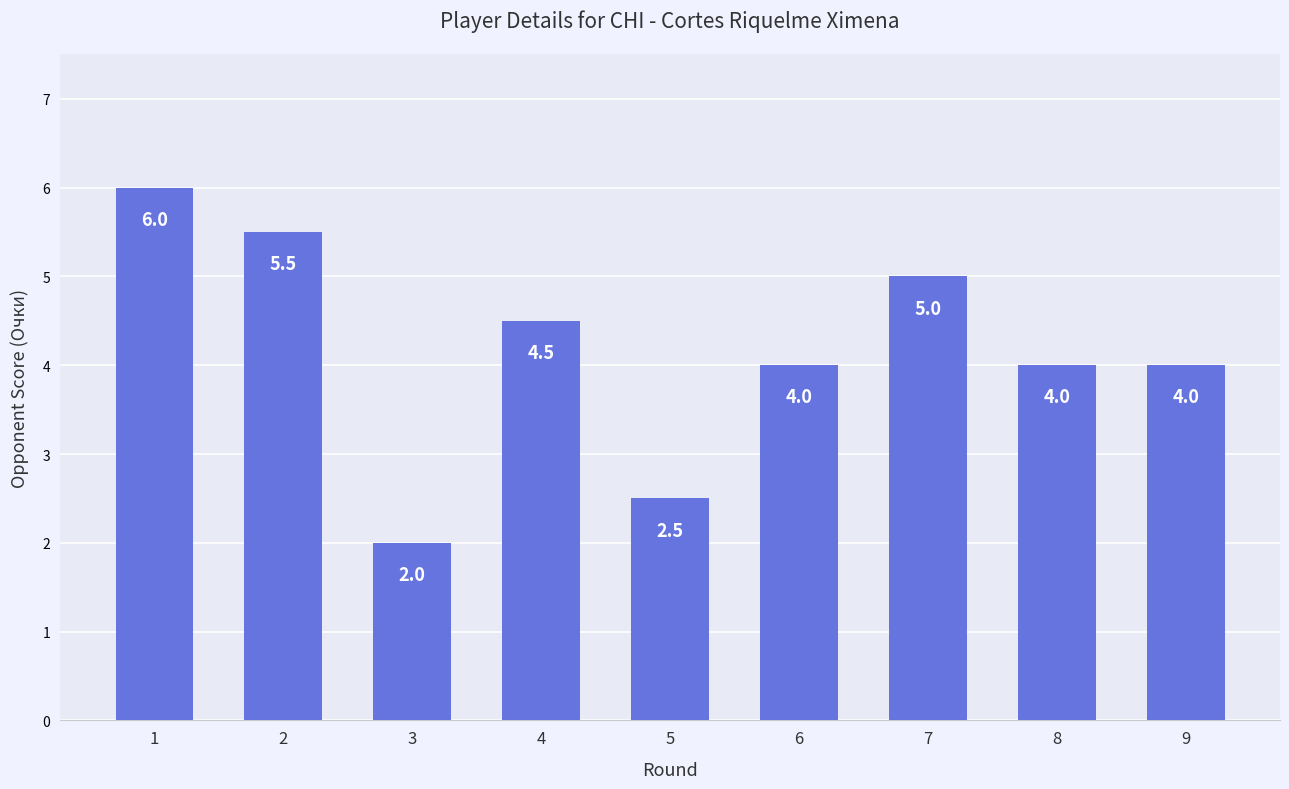

How many values are between 4 and 5?

5